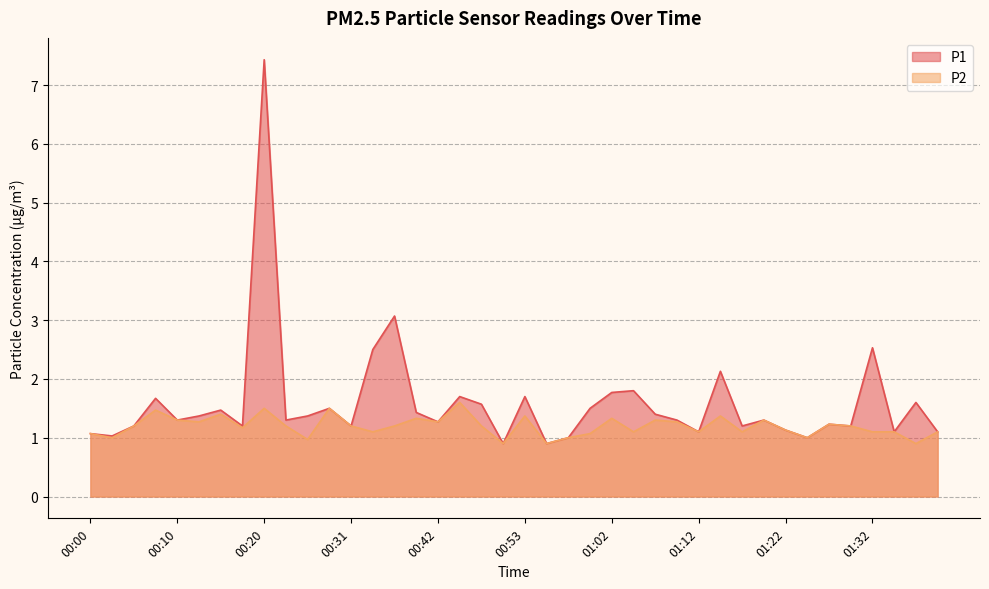

At which label does P2 reach its peak?

00:45